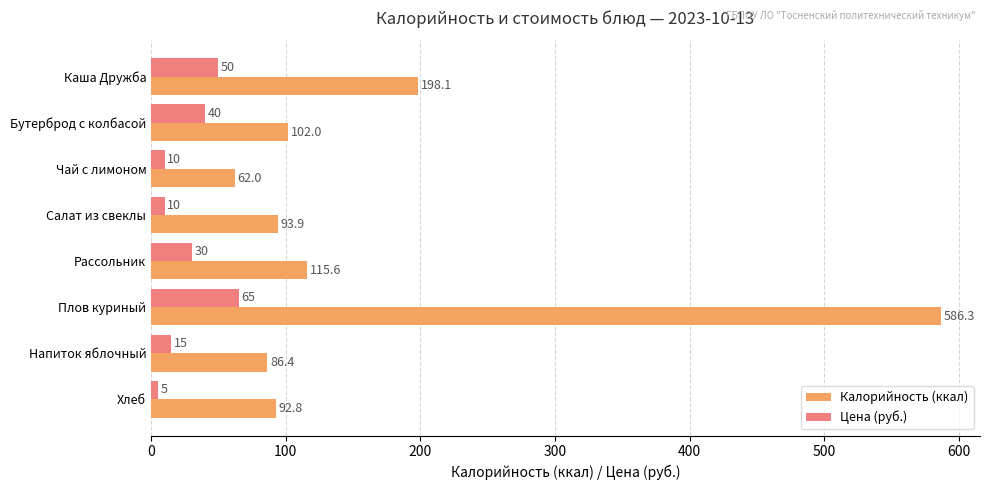

What is the lowest value of the Калорийность (ккал) series?

62.0